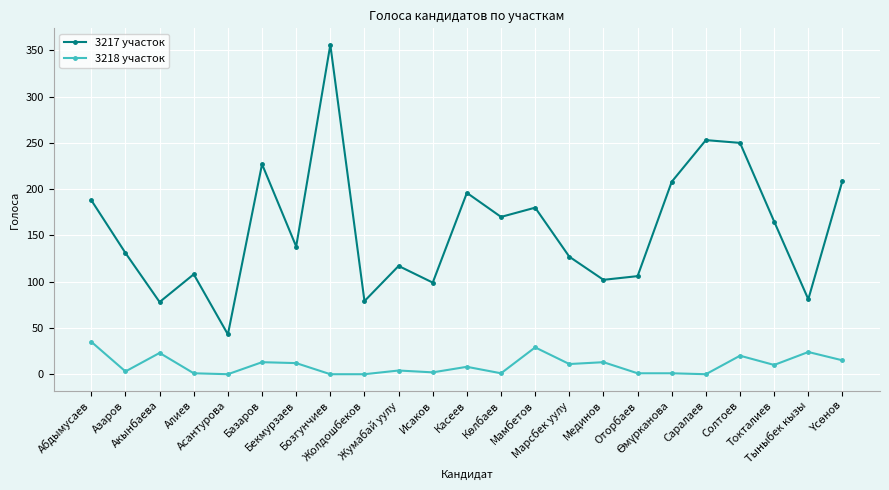

What is the minimum value for 3217 участок?

43